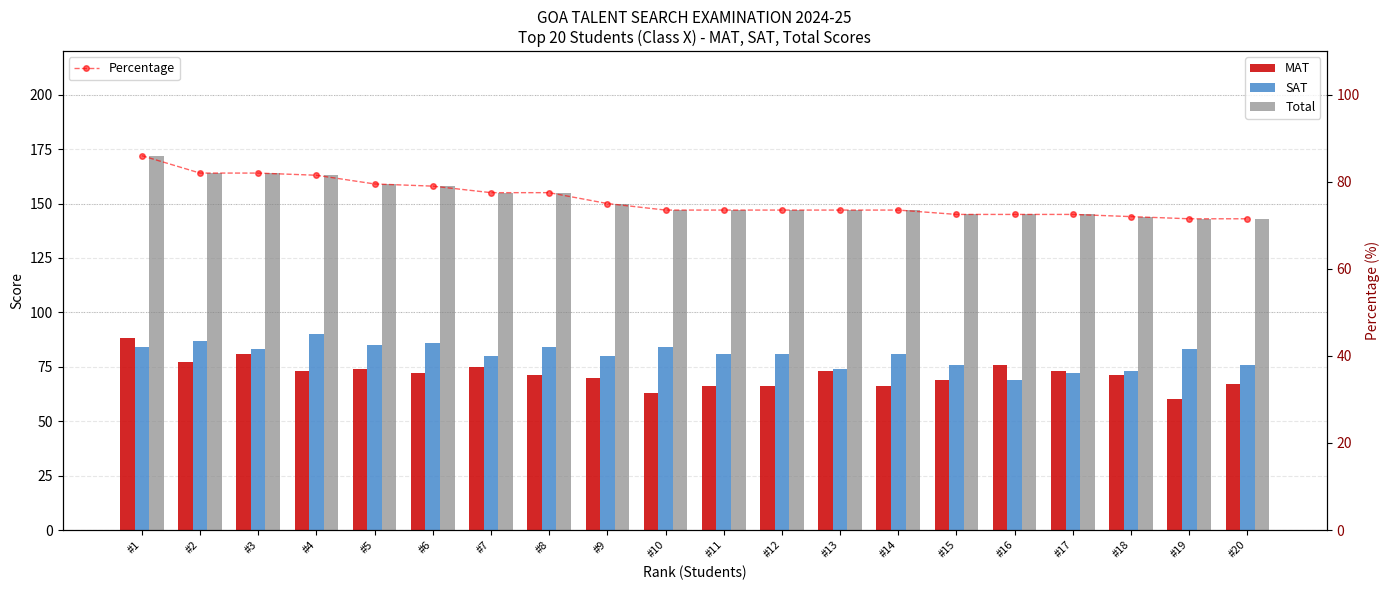

At which category does the chart reach its minimum across all series?

#19